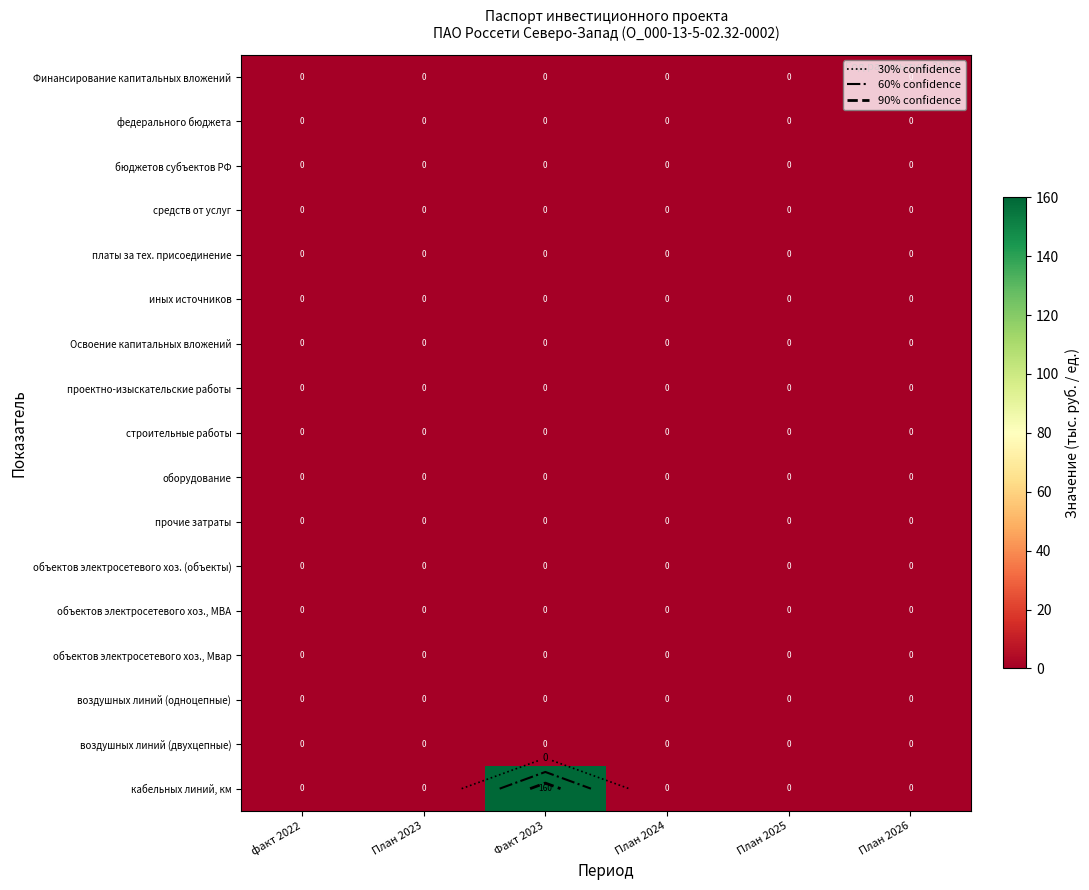

Between факт 2022 and Факт 2023, which series saw the biggest shift?

кабельных линий, км